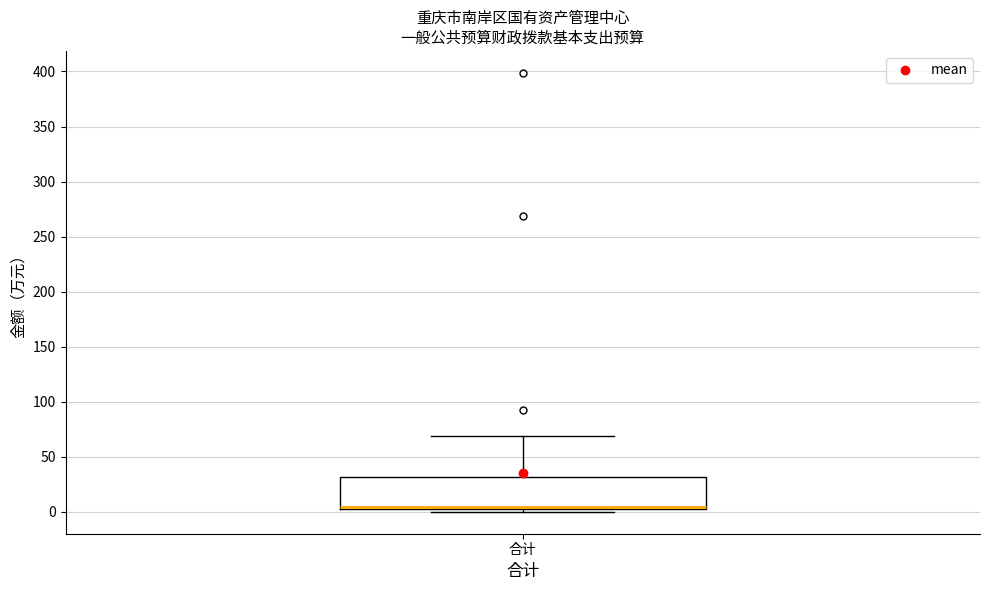

Where is the upper edge of the box for 合计 on the y-axis? The values are not printed on the chart, so give them approximately, as read against the axis.

30